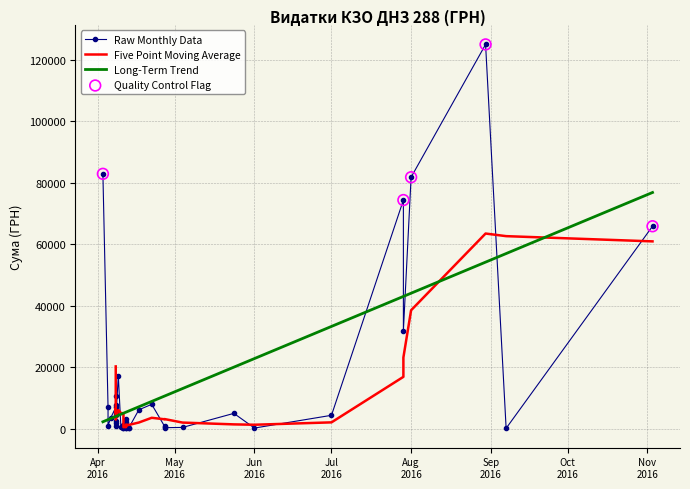

What is the change in value from 9 to 14?

+5731.0